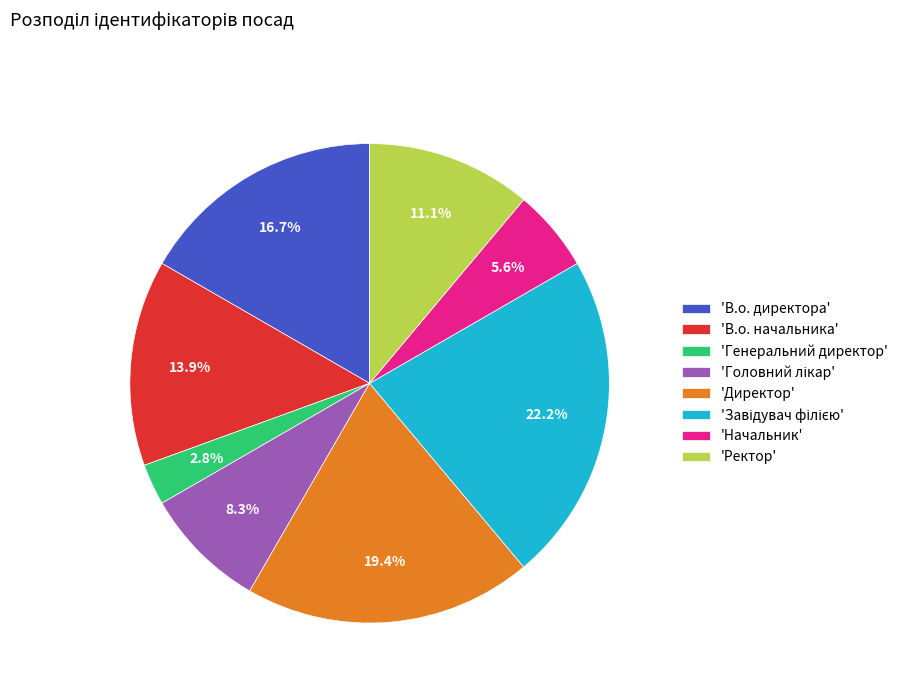

What is the smallest slice in the pie chart?

'Генеральний директор'